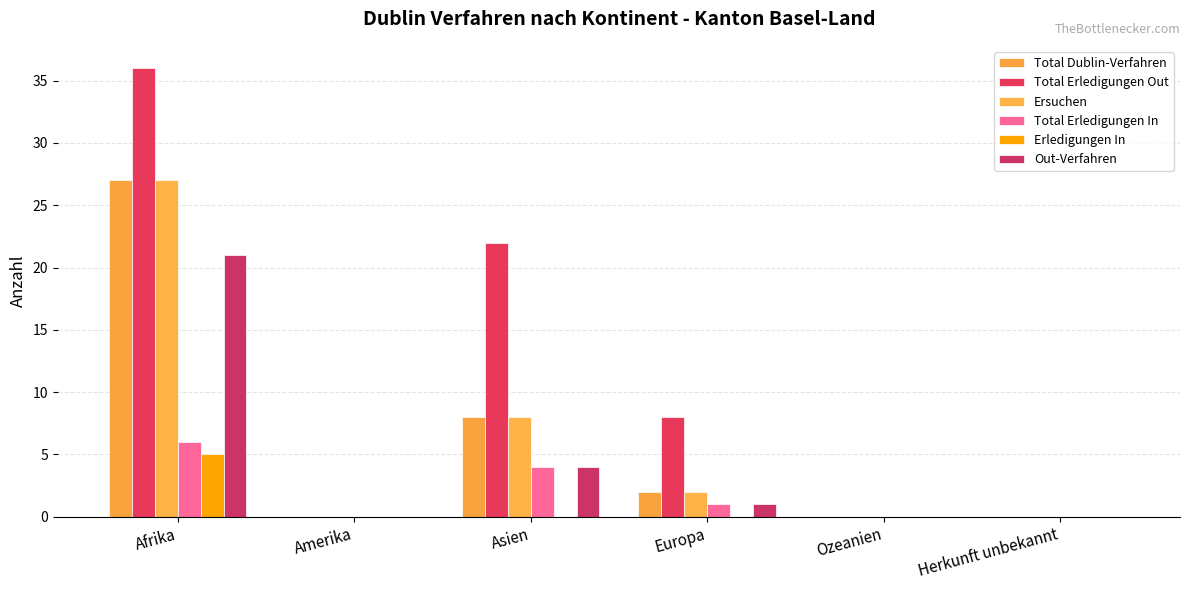

How many series are shown in this chart?

6